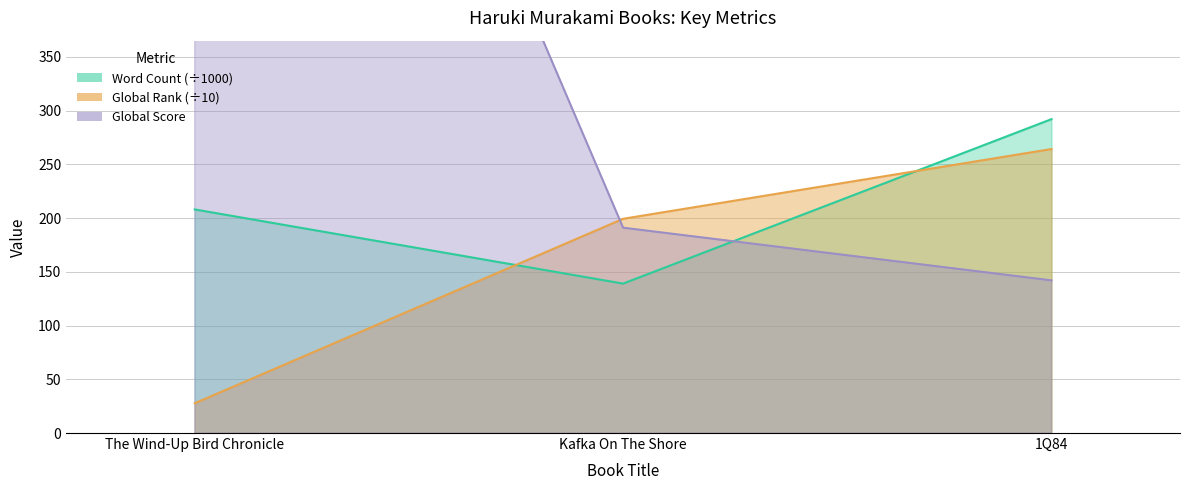

Does the chart have visible grid lines?

Yes